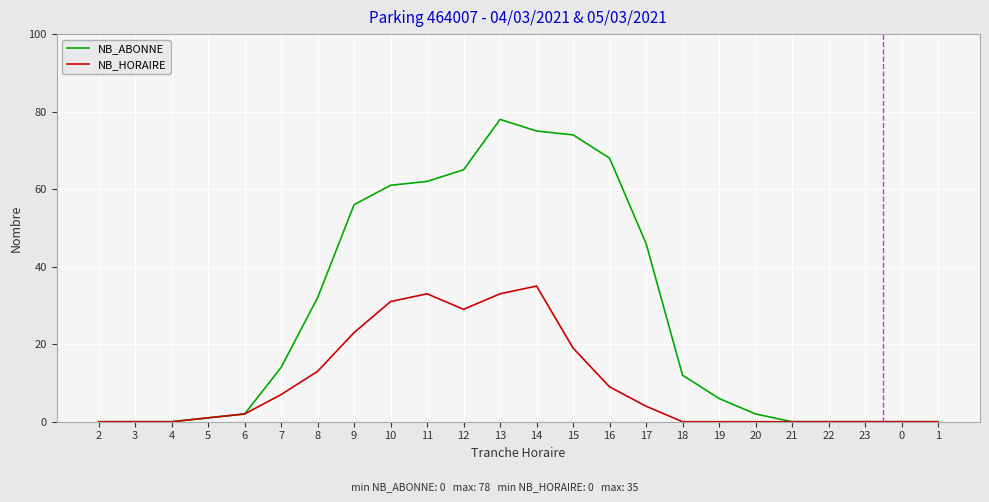

Count the number of categories in the chart.

24